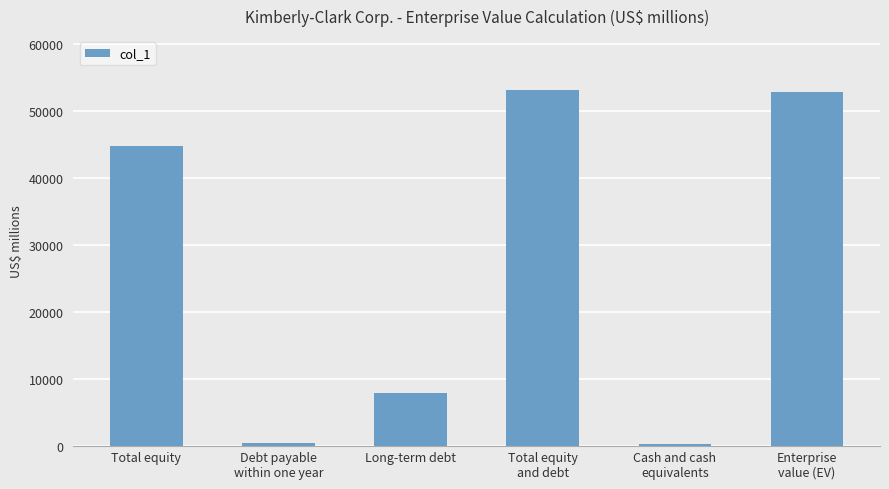

What is the change in value from Total equity to Total equity
and debt?

+8364